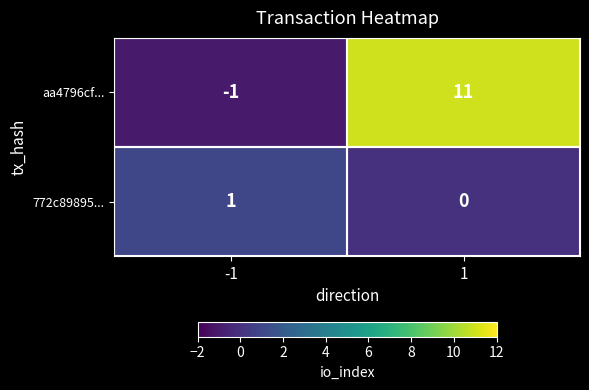

At how many categories does at least one series exceed 10?

1